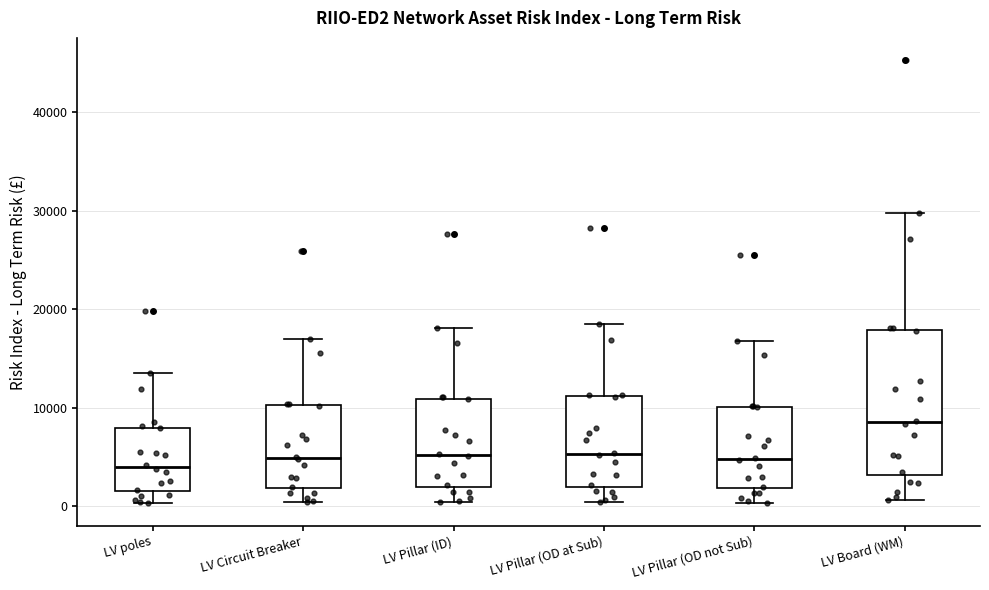

Reading left to right, transcribe this box plot: for each box, give where its median line is, the range the box spans, and where its two whiskers end, as read against the y-axis. The values are not printed on the chart, so give them approximately, as read against the axis.

LV poles: median 4000, box 2000 to 8000, whiskers 0 to 14000
LV Circuit Breaker: median 5000, box 2000 to 10000, whiskers 0 to 17000
LV Pillar (ID): median 5000, box 2000 to 11000, whiskers 0 to 18000
LV Pillar (OD at Sub): median 5000, box 2000 to 11000, whiskers 0 to 18000
LV Pillar (OD not Sub): median 5000, box 2000 to 10000, whiskers 0 to 17000
LV Board (WM): median 9000, box 3000 to 18000, whiskers 1000 to 30000